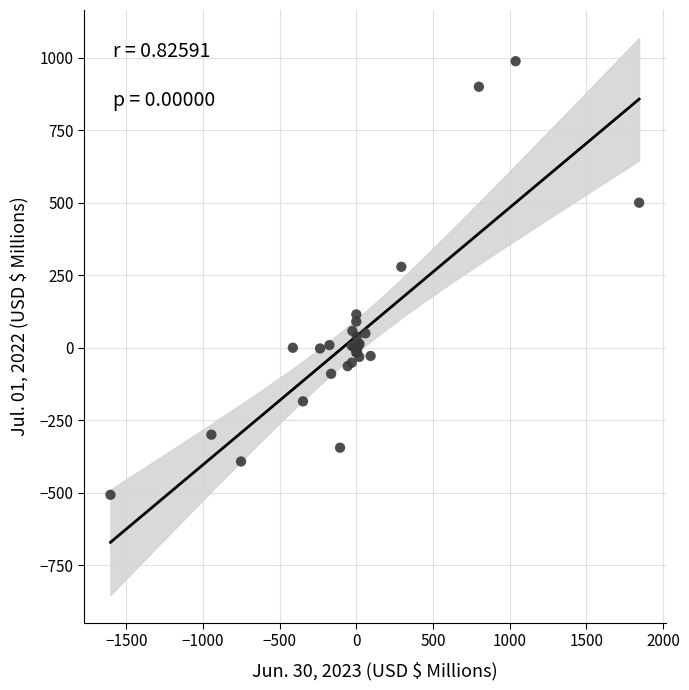

What Y value in the scatter plot is closest to 240?

279.0